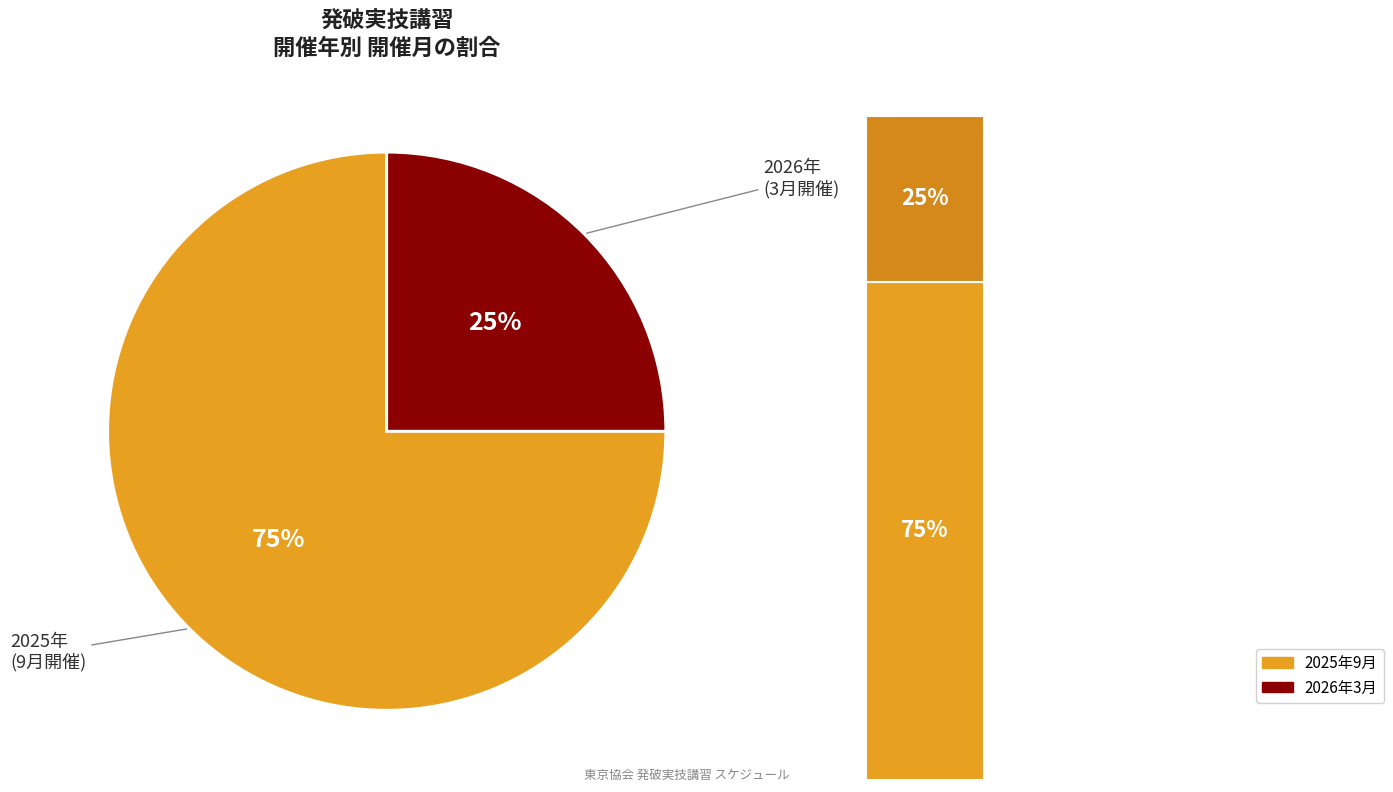

How many segments does this pie chart have?

2